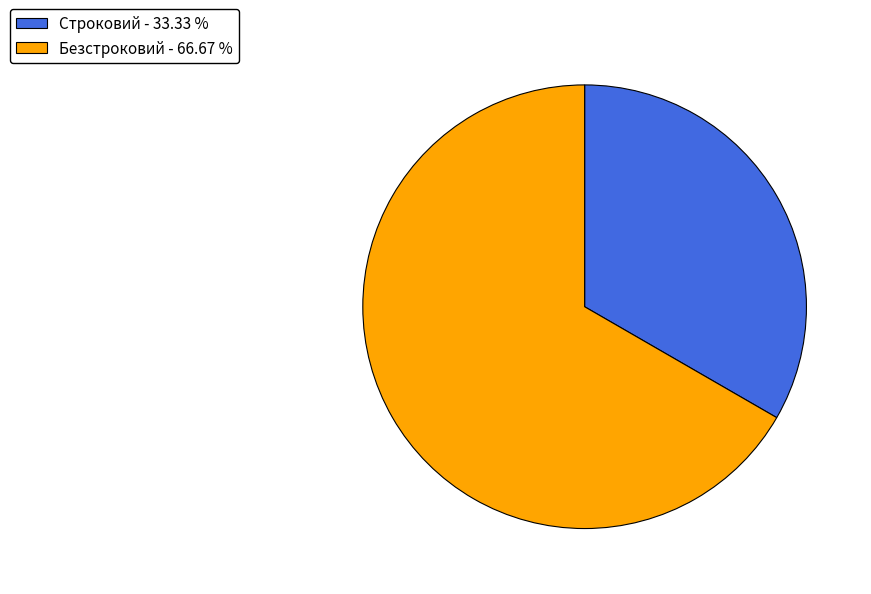

How many slices are in this pie chart?

2